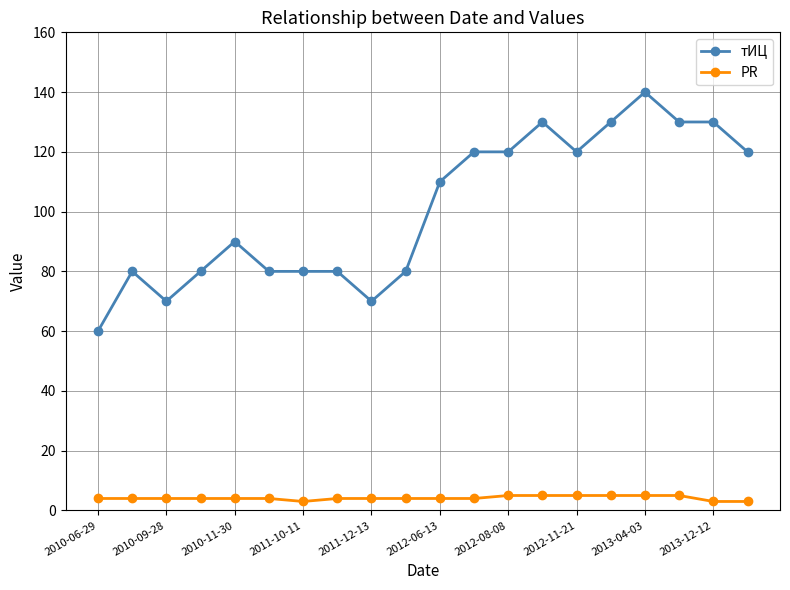

True or false: PR and тИЦ intersect in this chart.

False